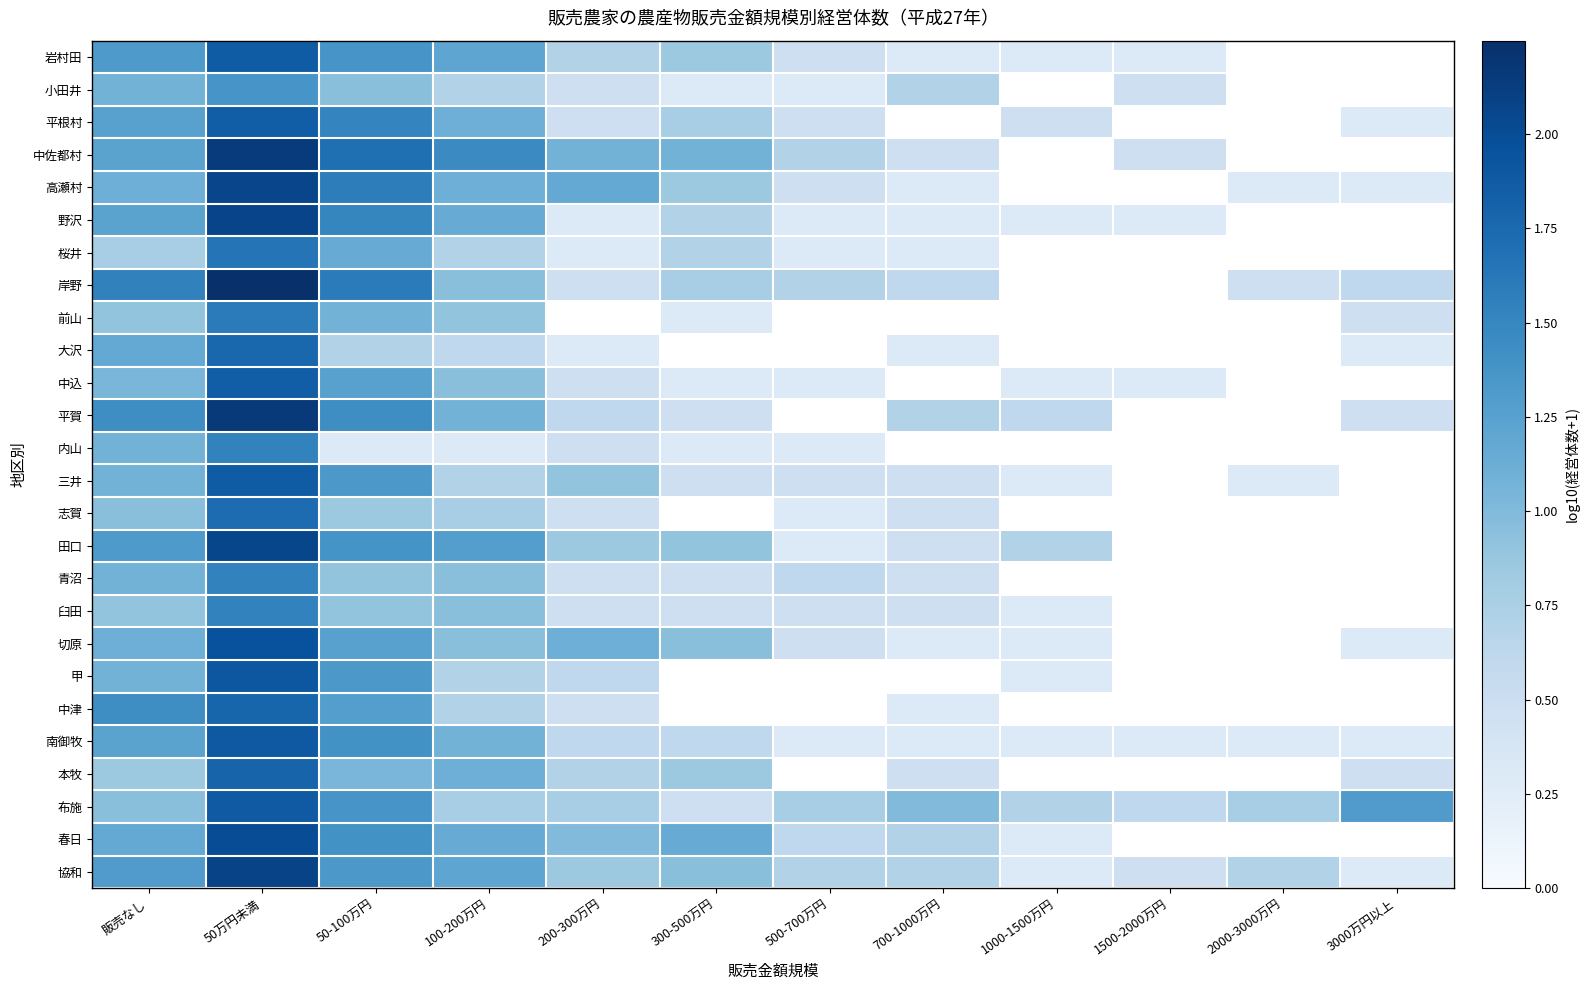

At which category is the sum across all series the highest?

50万円未満